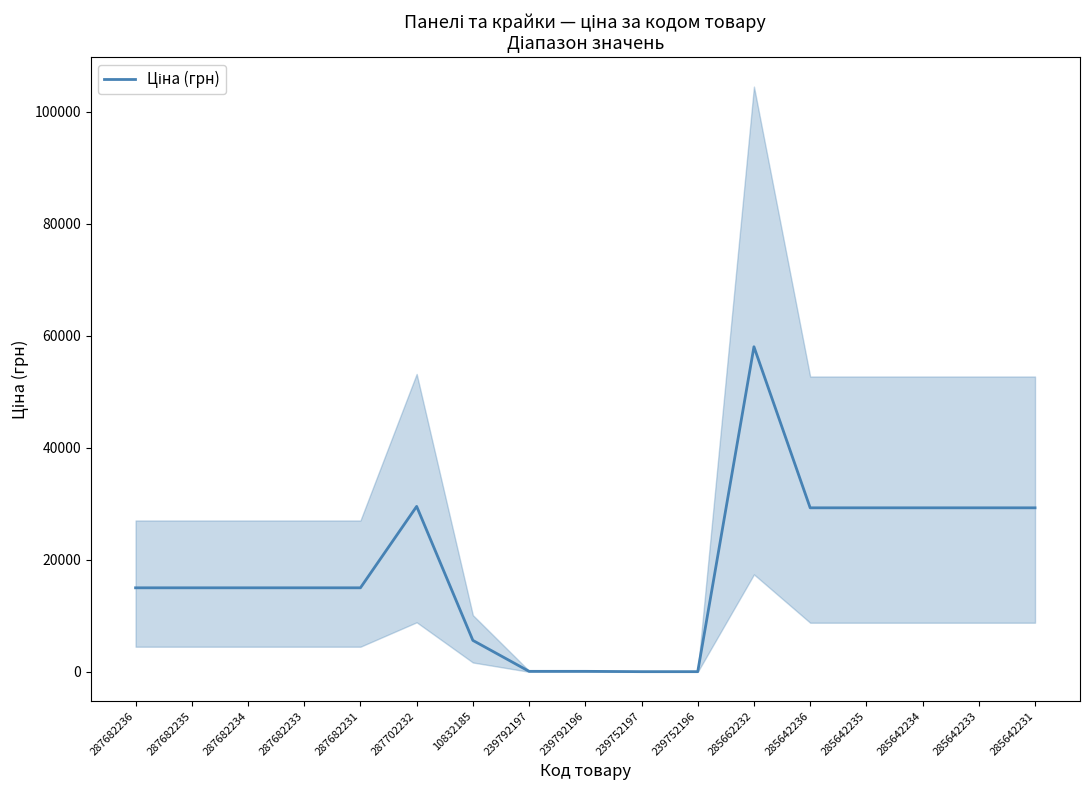

Which has a higher value, 287682231 or 285642236?

285642236